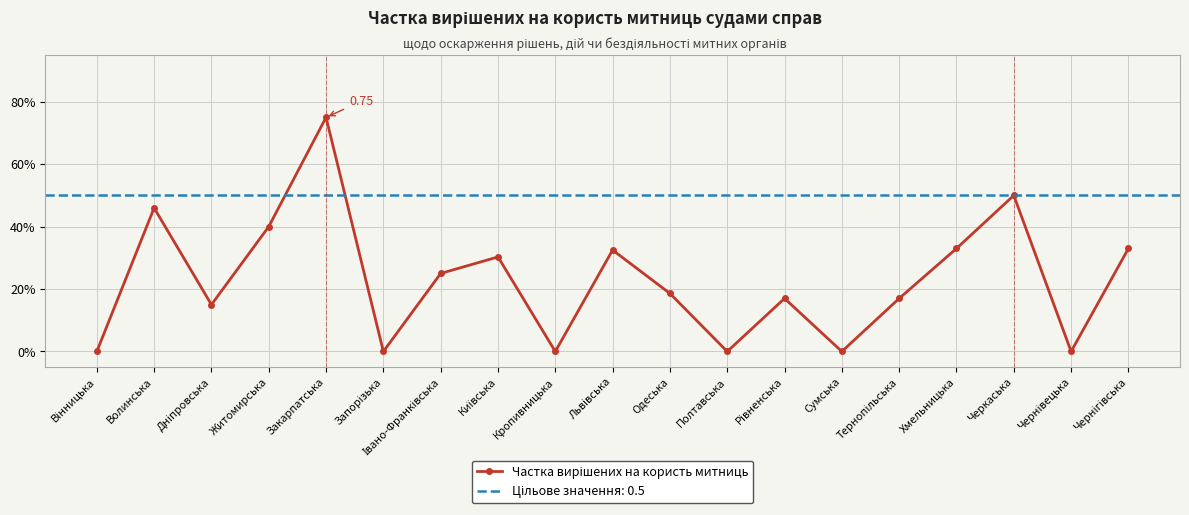

How many interior local peaks (higher than both neighbors) does the data have?

6